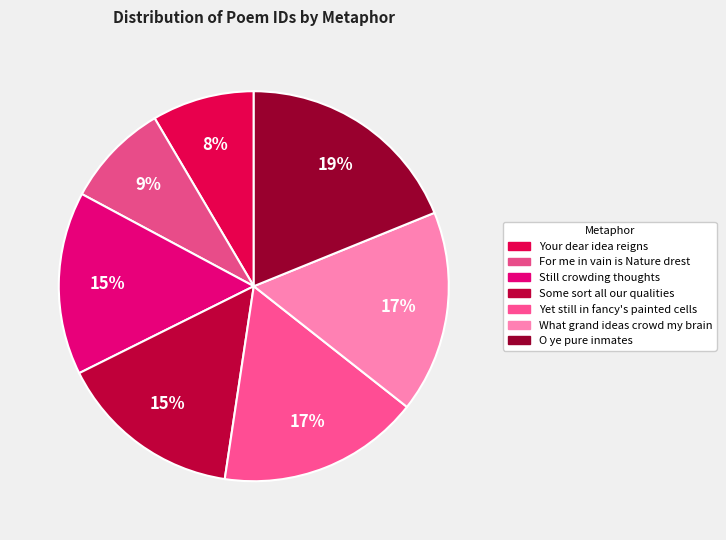

What is the change in value from For me in vain is Nature drest to O ye pure inmates?

+10154